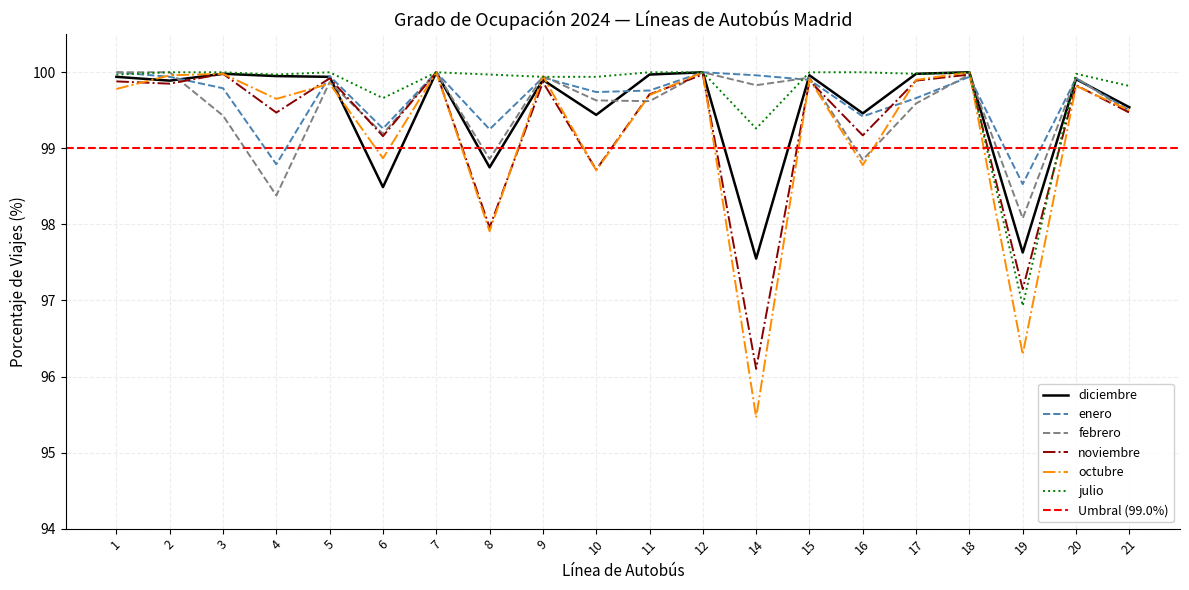

What is the value of the febrero point at the 10th from the left?

99.6